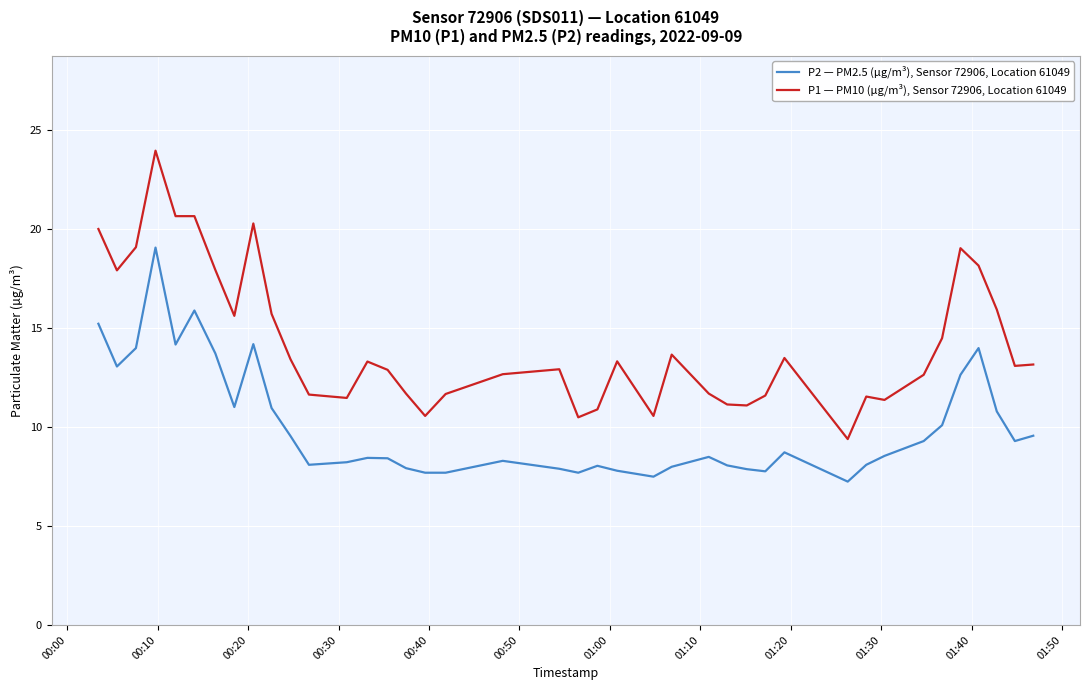

True or false: P1 — PM10 (µg/m³), Sensor 72906, Location 61049 and P2 — PM2.5 (µg/m³), Sensor 72906, Location 61049 intersect in this chart.

False